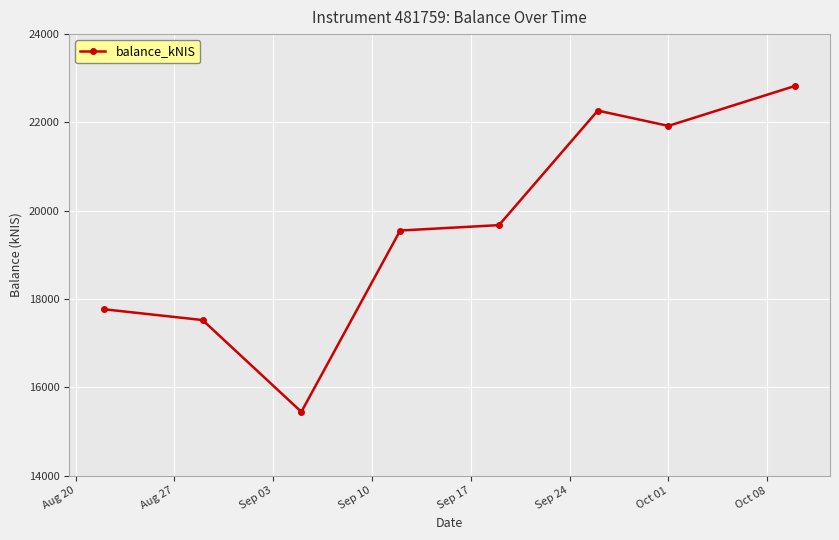

Reading right to left, what are all the values shown in this chart?

22829.0	21921.5	22267.8	19674.3	19552.0	15446.1	17524.7	17769.5